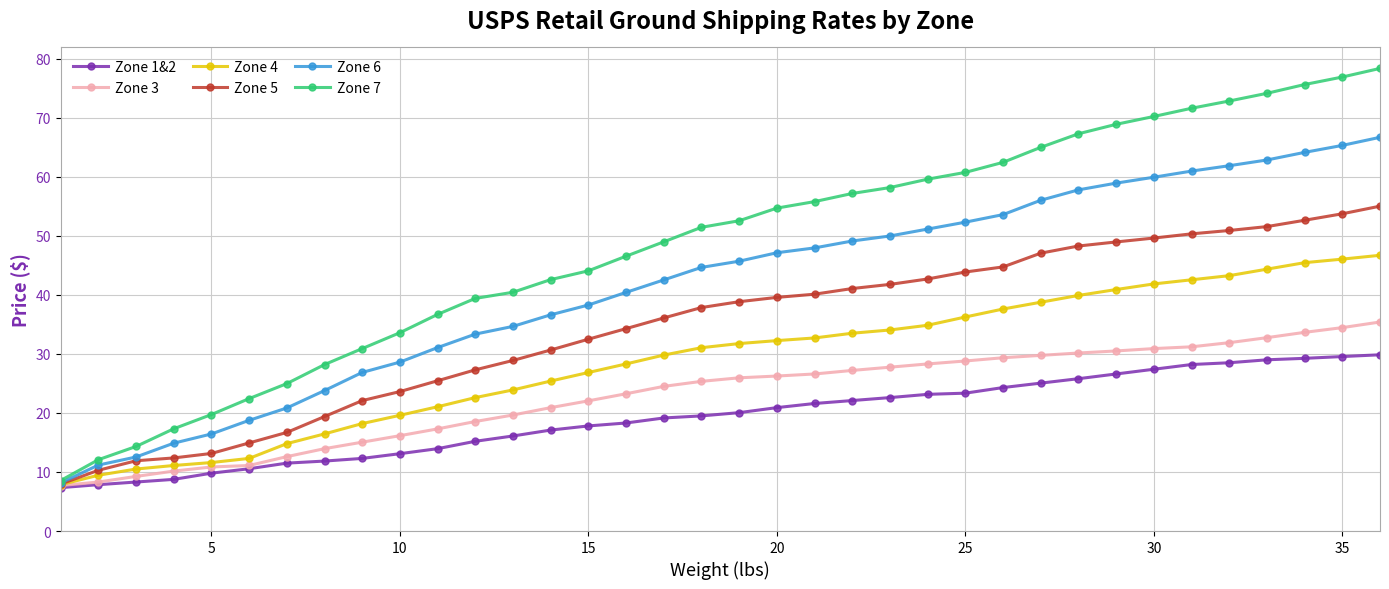

What is the lowest value of the Zone 5 series?

8.0